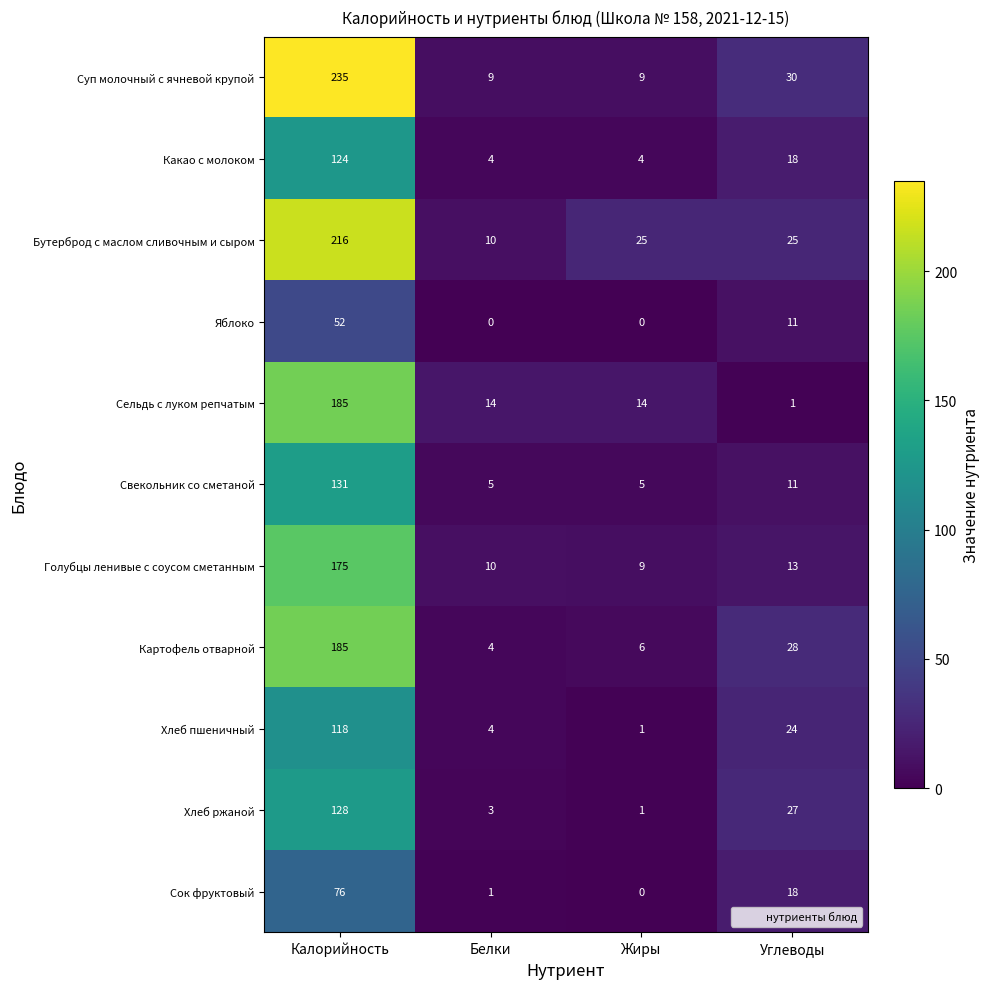

What is the difference between the second highest and minimum values in the Сок фруктовый series?

18